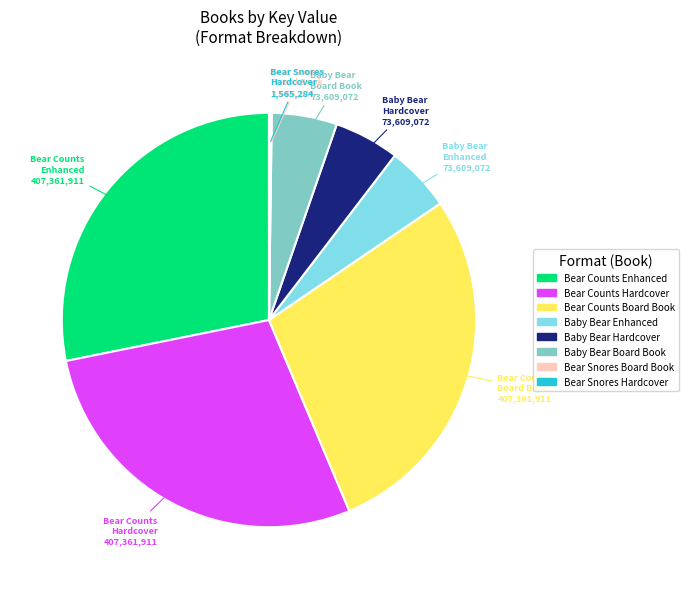

Combined, do Baby Bear Board Book and Bear Counts Enhanced account for over 50%?

No